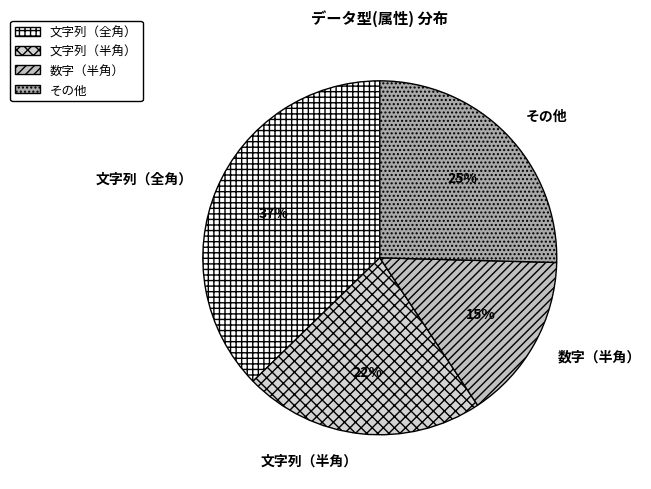

Approximately how many times larger is the value at 文字列（半角） compared to その他?

0.9